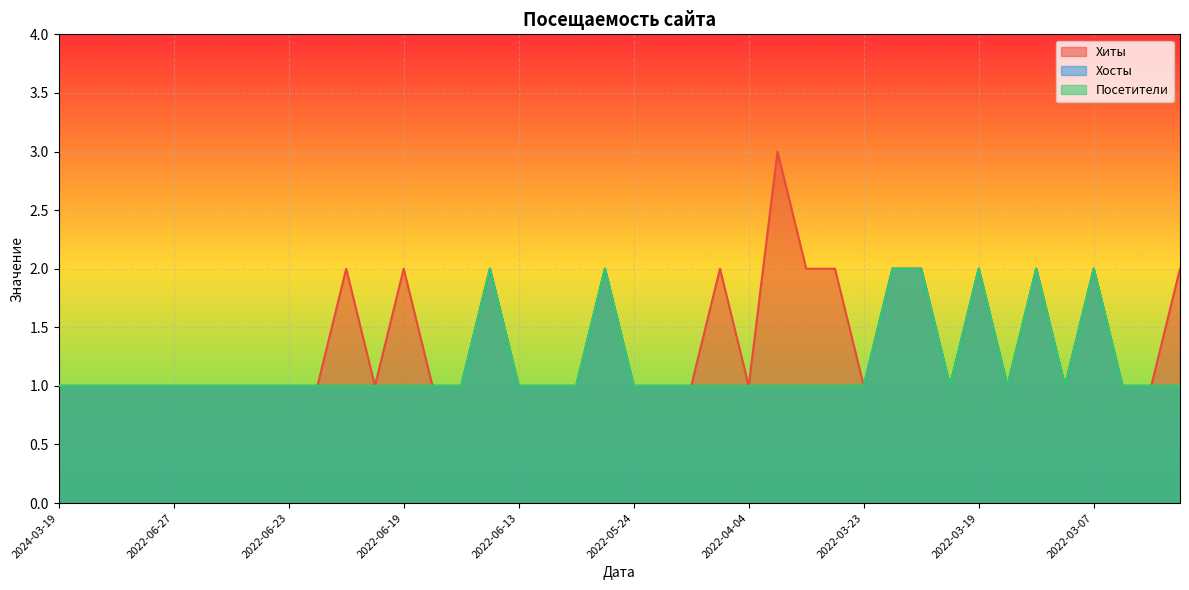

True or false: Хиты and Хосты cross at least once.

False